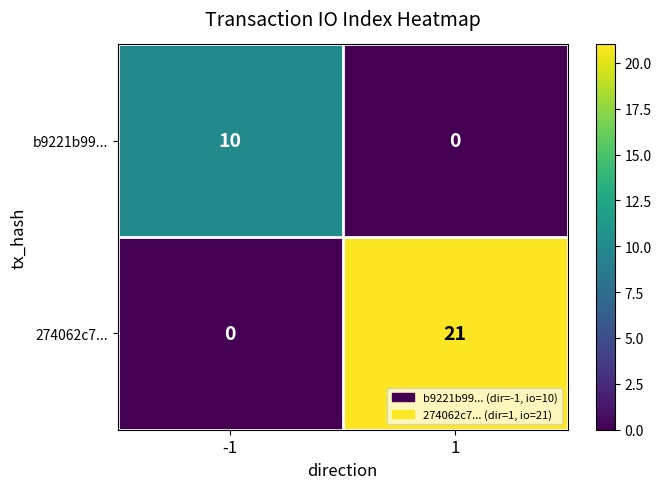

At which category is the sum across all series the highest?

1